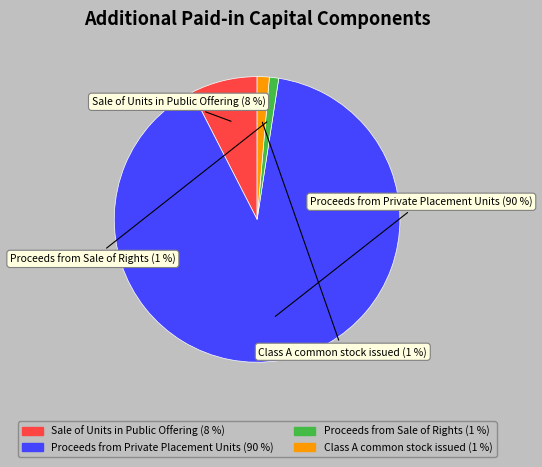

What percentage is the Proceeds from Sale of Rights slice, to the nearest percent?

1%